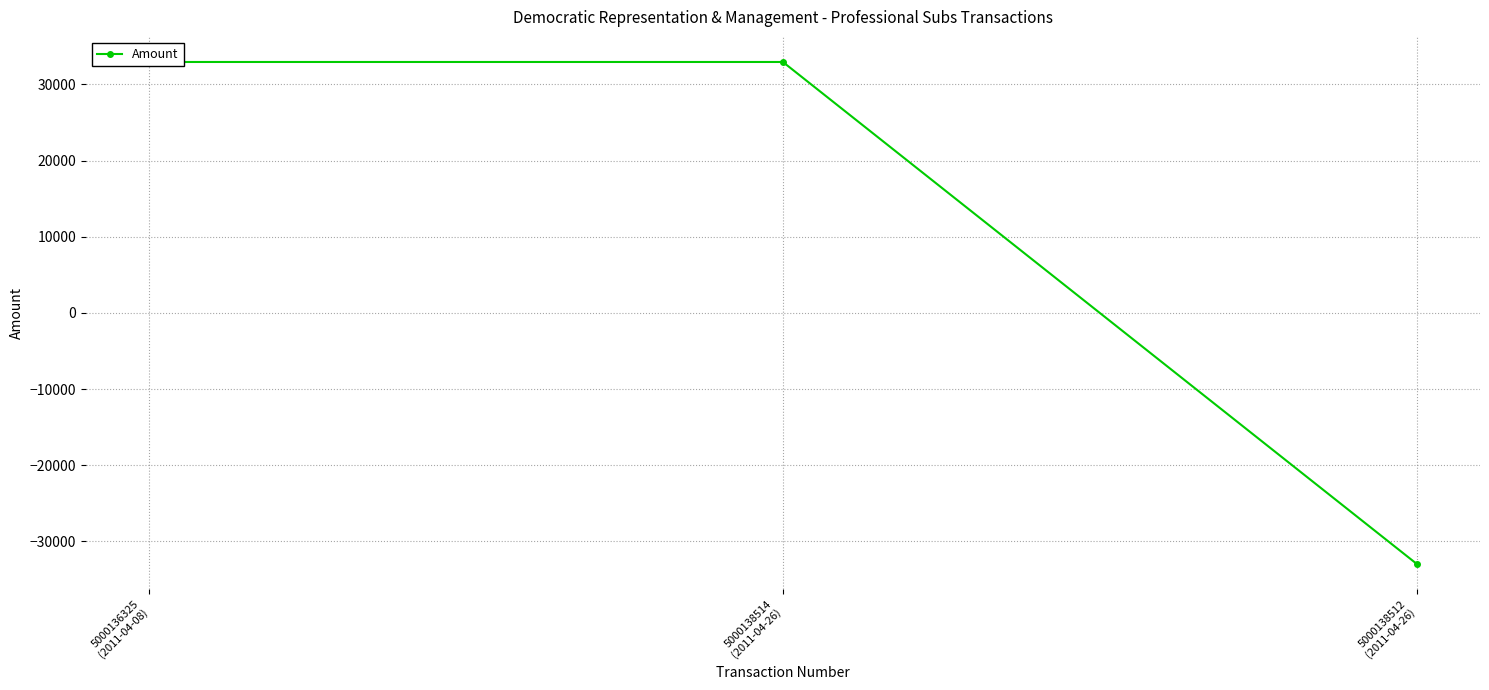

What is the average value?

10981.8